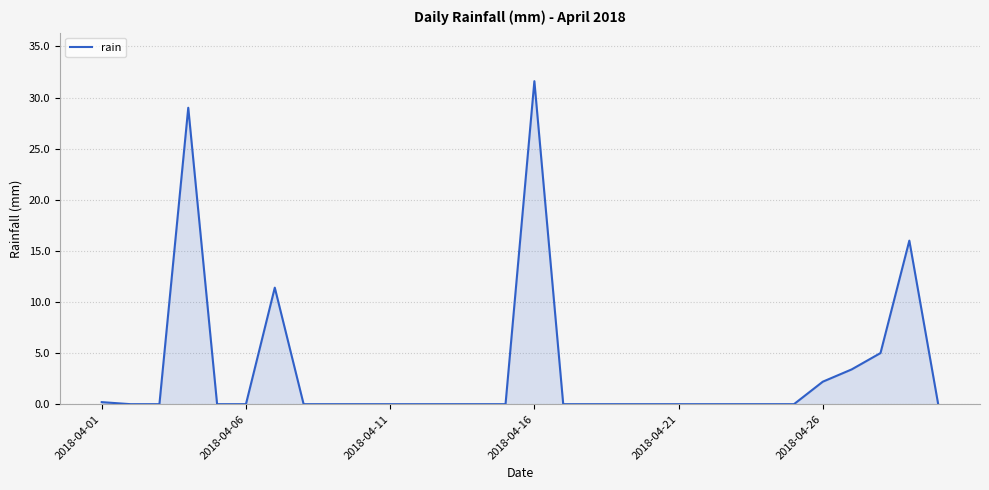

What is the greatest value displayed?

31.6